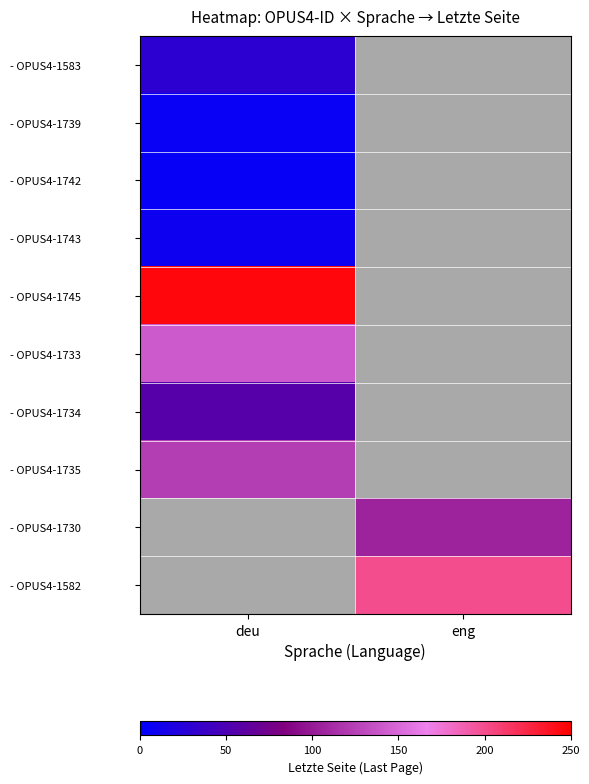

At how many categories does at least one series exceed 127?

2